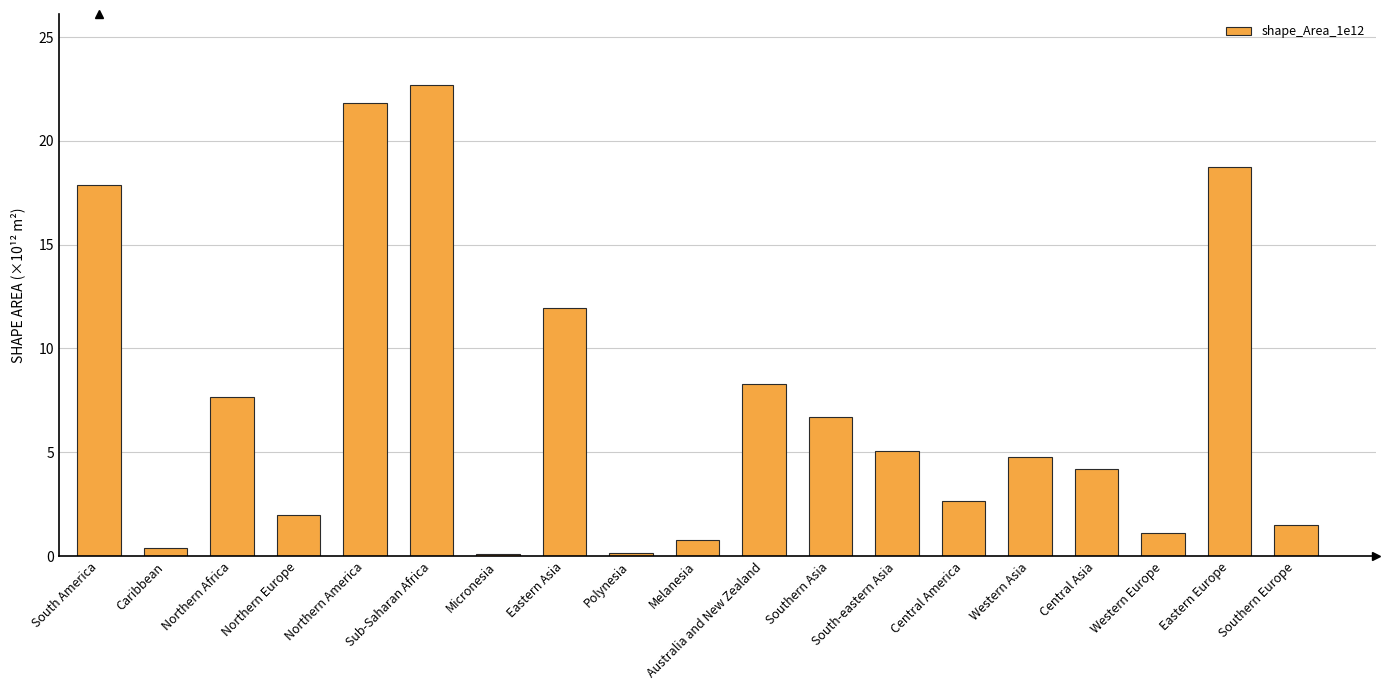

The value at Central America is 1.0. True or false?

False